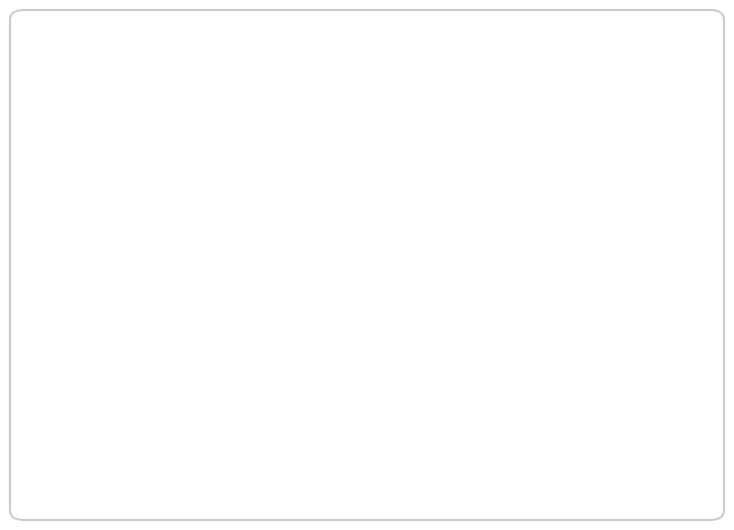

What is the smallest slice in the pie chart?

up